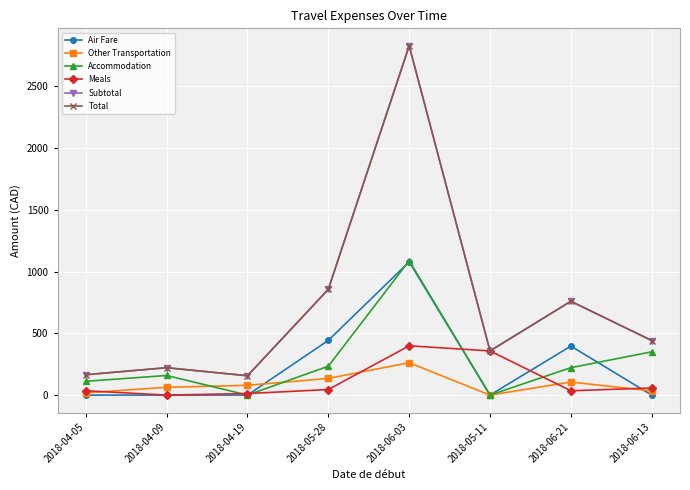

What position from the right is 2018-06-03?

4